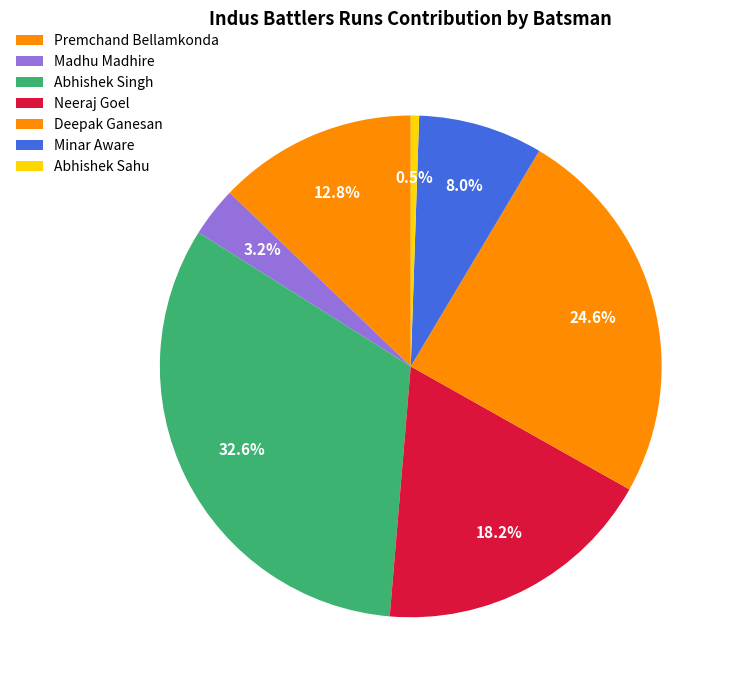

Is there a majority slice in this chart?

No